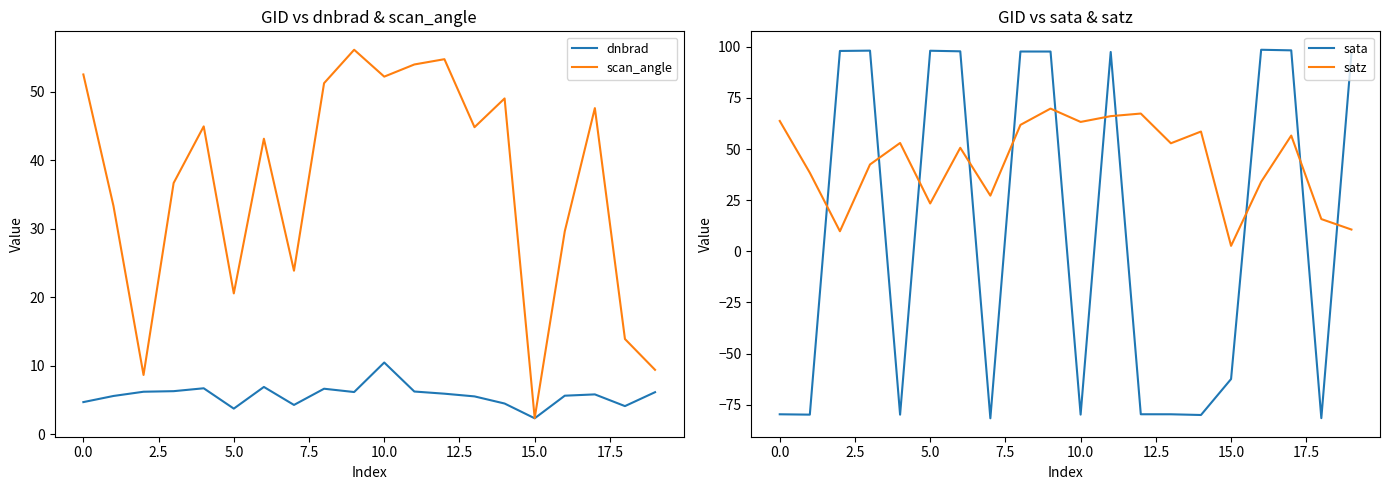

What is the lowest value of the dnbrad series?

2.3